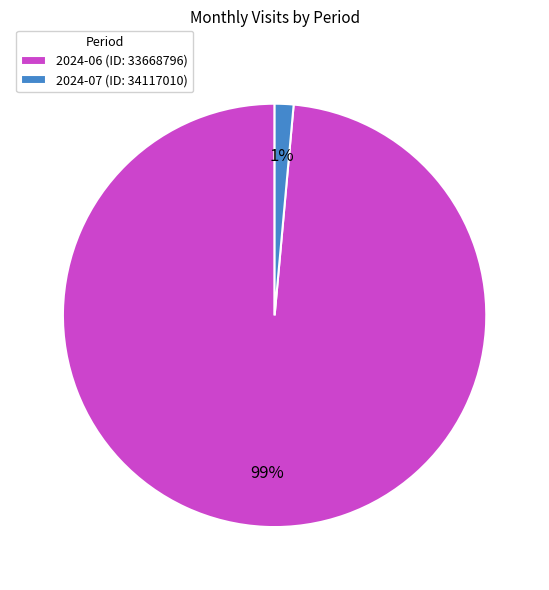

How many slices are in this pie chart?

2